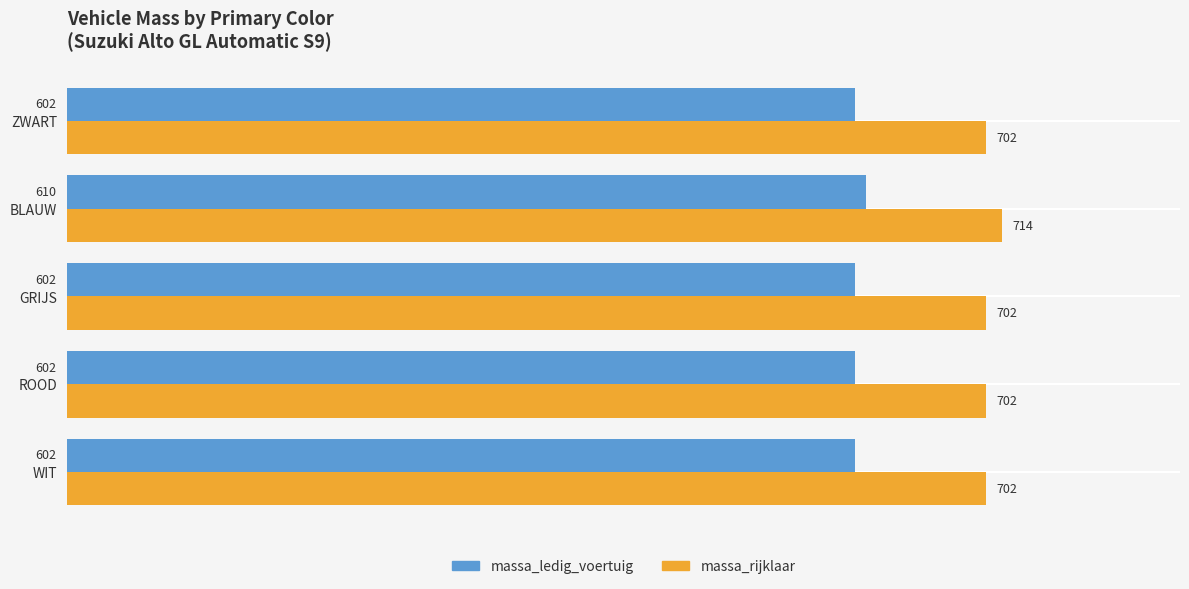

At which category does the chart reach its peak across all series?

BLAUW